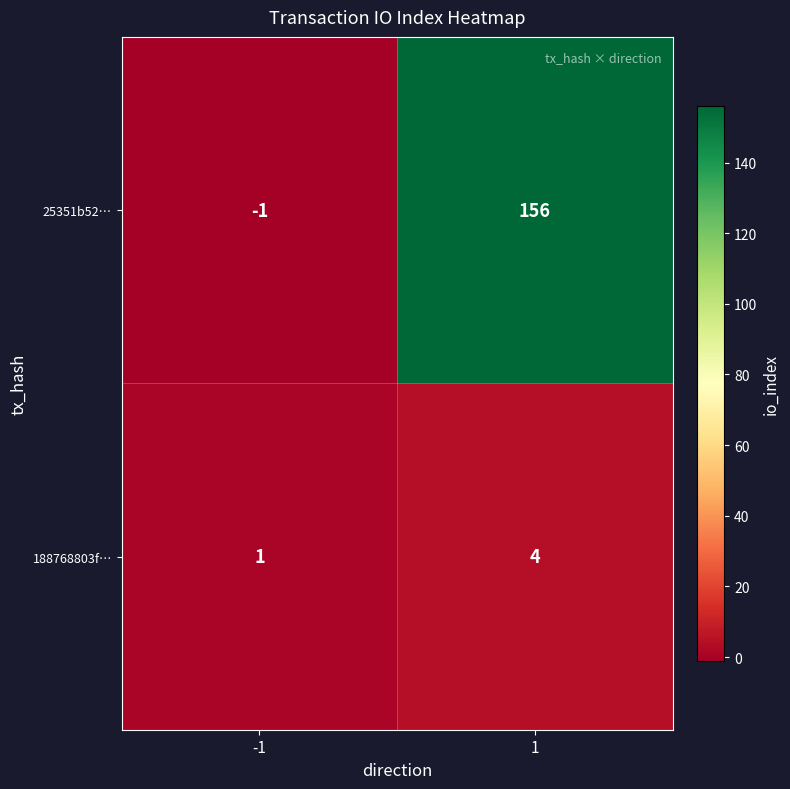

Which series has the widest spread of values?

25351b52…